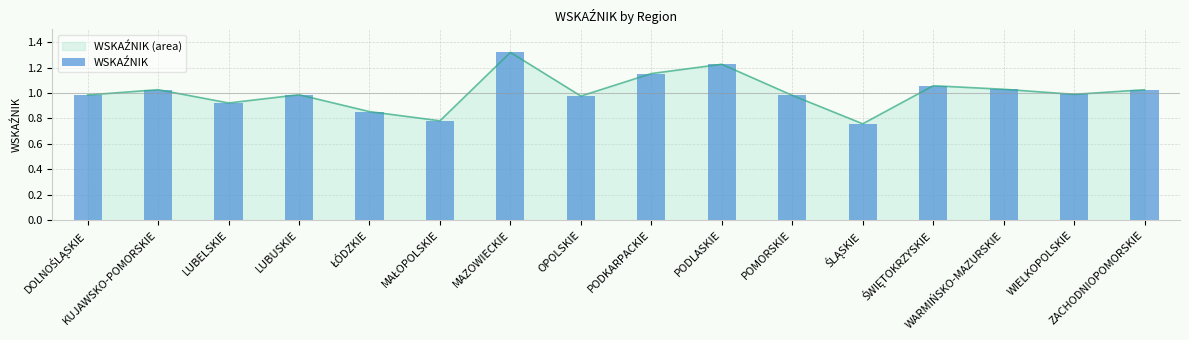

What is the label of the 8th bar from the right?

PODKARPACKIE